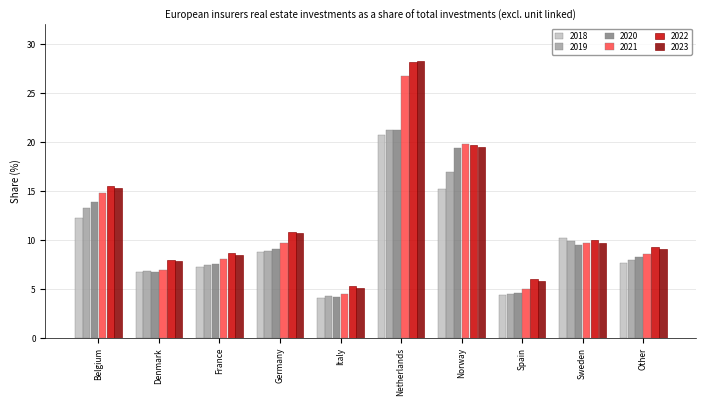

Which series has the largest range (max minus min)?

2023